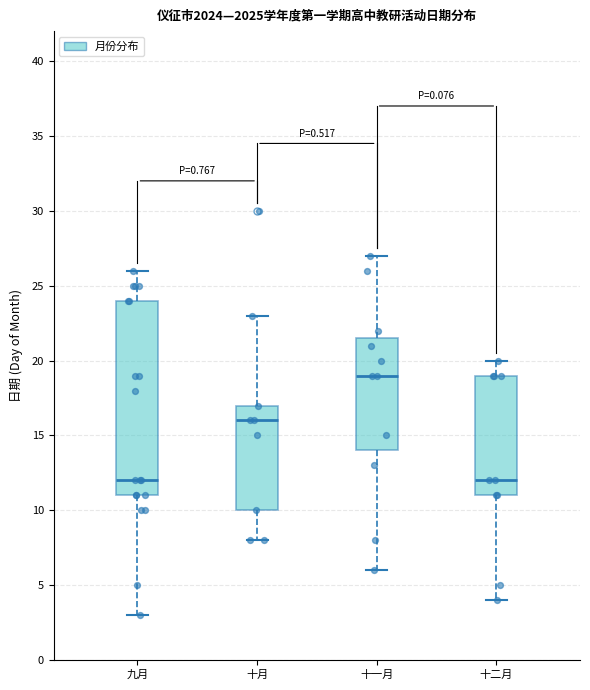

Reading left to right, read every box against the y-axis: the position of its median line, the range the box covers, and the ends of its whiskers. The values are not printed on the chart, so give them approximately, as read against the axis.

九月: median 12.0, box 11.0 to 24.0, whiskers 3.0 to 26.0
十月: median 16.0, box 10.0 to 17.0, whiskers 8.0 to 23.0
十一月: median 19.0, box 14.0 to 21.5, whiskers 6.0 to 27.0
十二月: median 12.0, box 11.0 to 19.0, whiskers 4.0 to 20.0